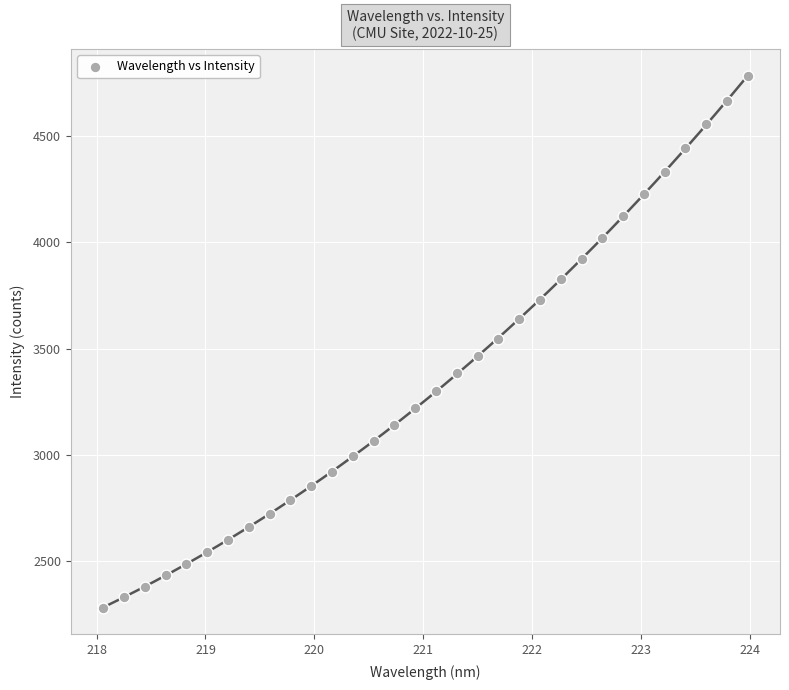

What is the range of X values (max minus min)?

5.9